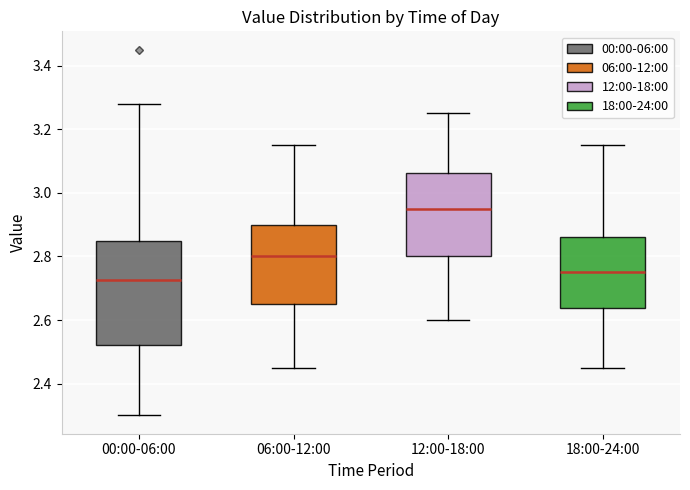

Where does the lower whisker of the box for 18:00-24:00 end on the y-axis? The values are not printed on the chart, so give them approximately, as read against the axis.

2.46